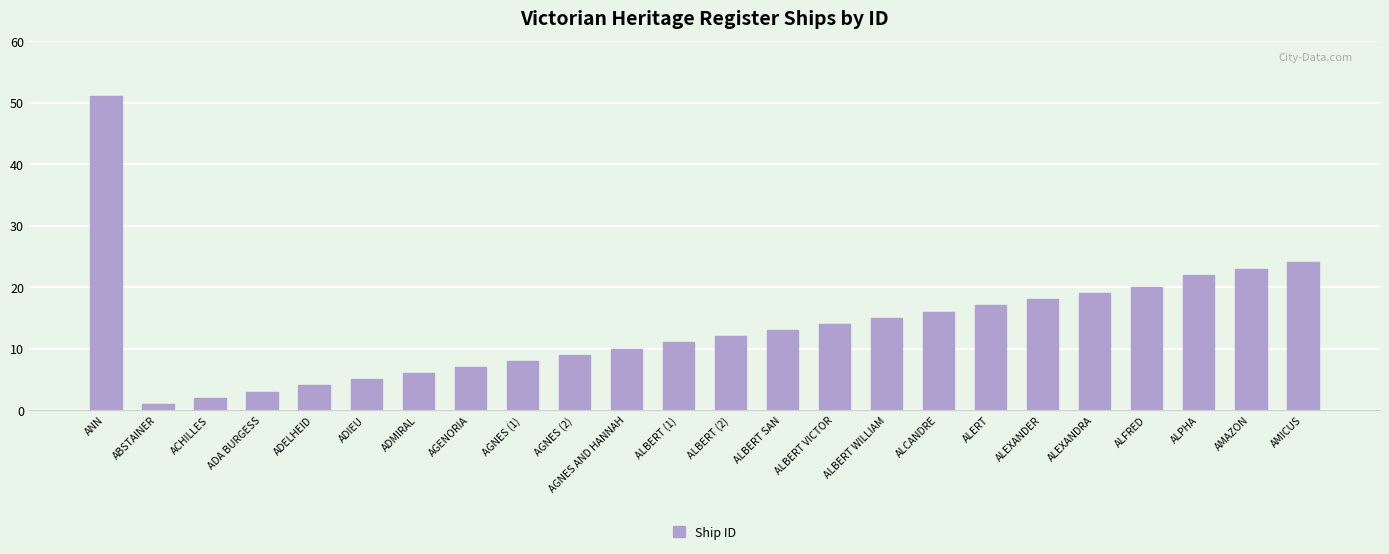

What is the sum of all values?

330